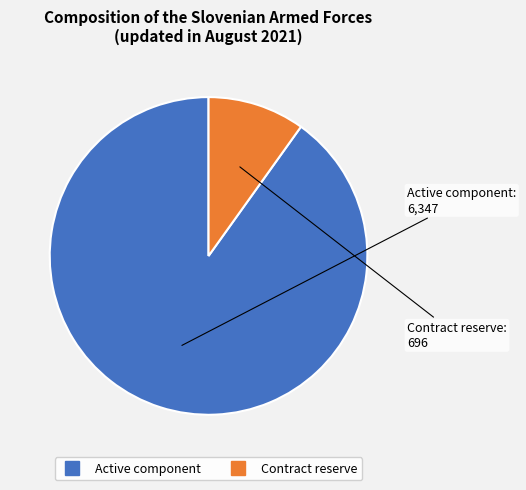

What is the ratio of the value at Active component to the value at Contract reserve?

9.1